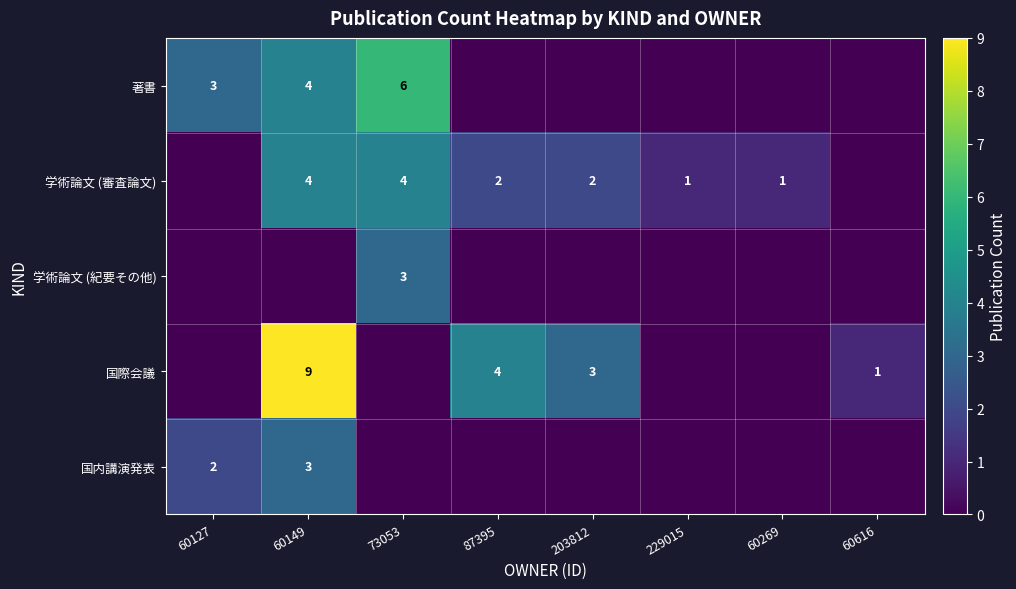

The 学術論文 (紀要その他) series shows 3 at 73053. True or false?

True